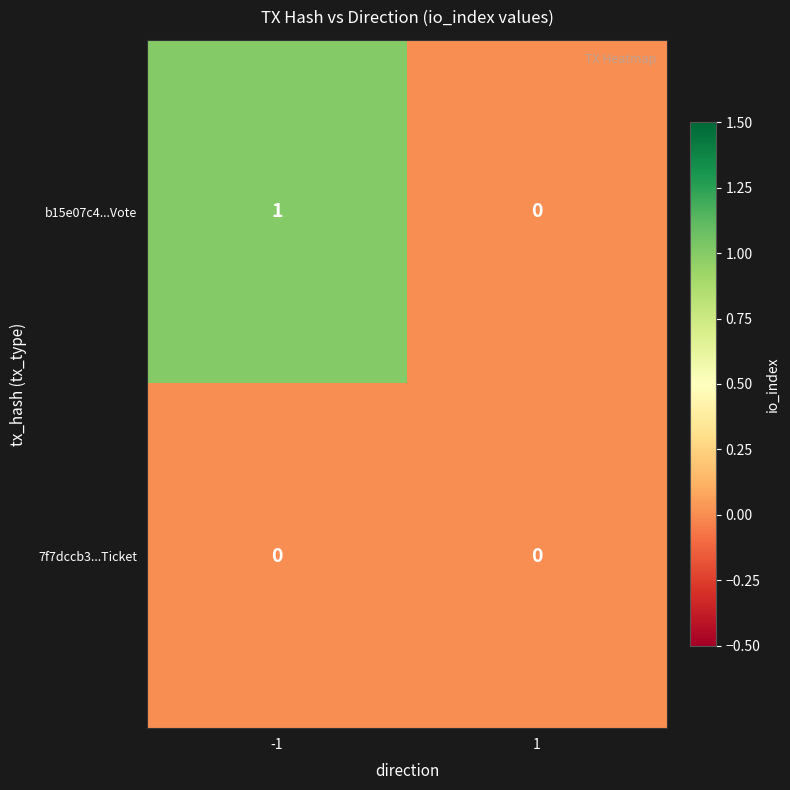

What is the greatest value displayed?

1